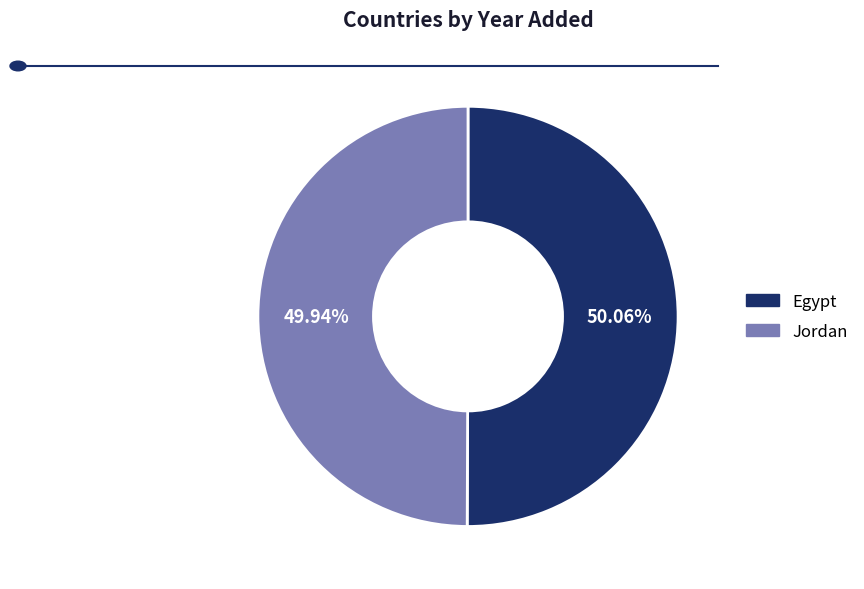

What percentage is the Jordan slice, to the nearest percent?

50%